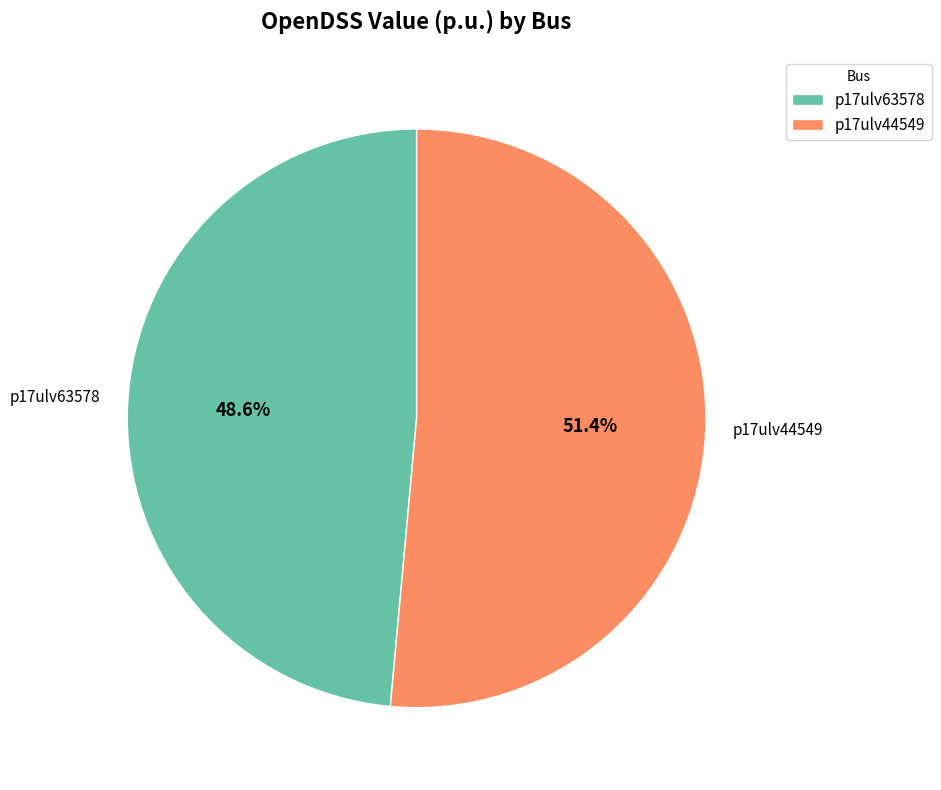

Count the number of slices in the pie.

2